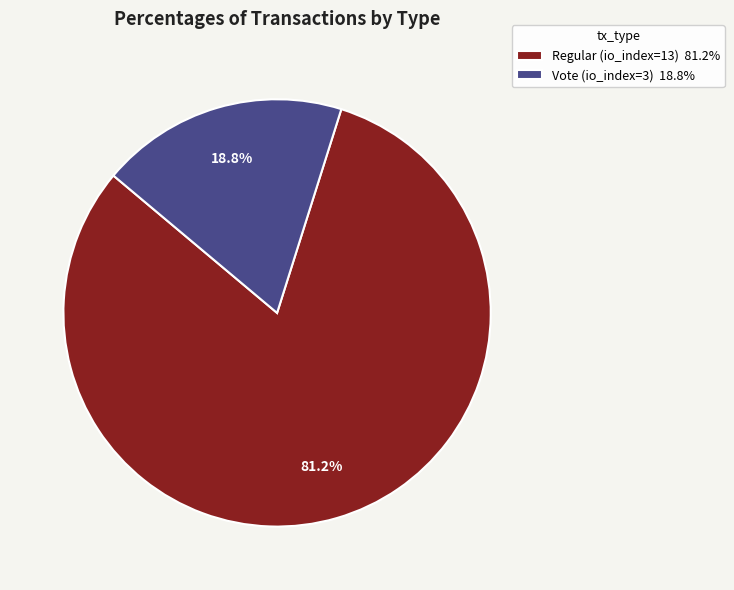

To the nearest percent, what percentage of the pie is Vote (io_index=3)?

19%